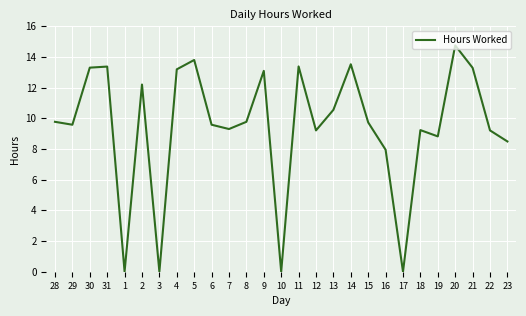

How many series are shown in this chart?

1